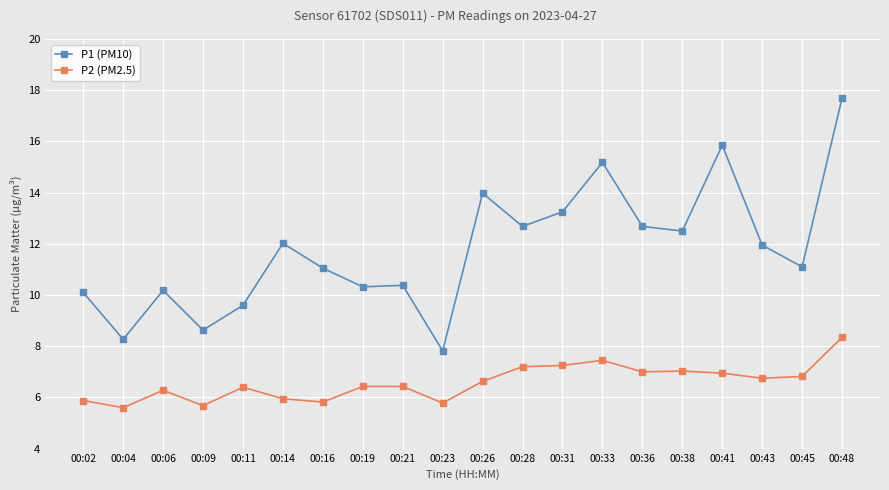

True or false: P2 (PM2.5) and P1 (PM10) cross at least once.

False